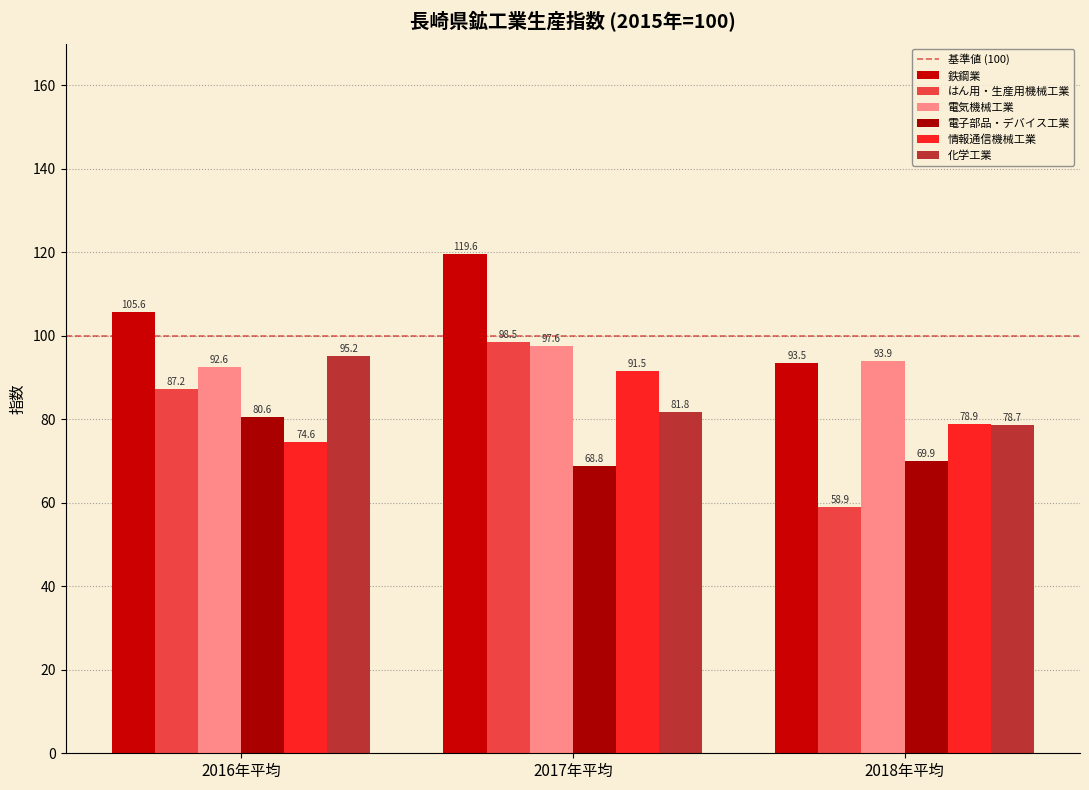

The value of 電気機械工業 at 2016年平均 is 92.6. True or false?

True